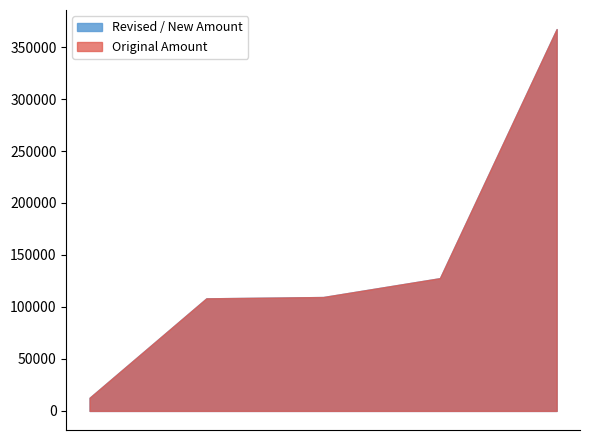

Is it true that Original Amount equals 27848 at 35?

False